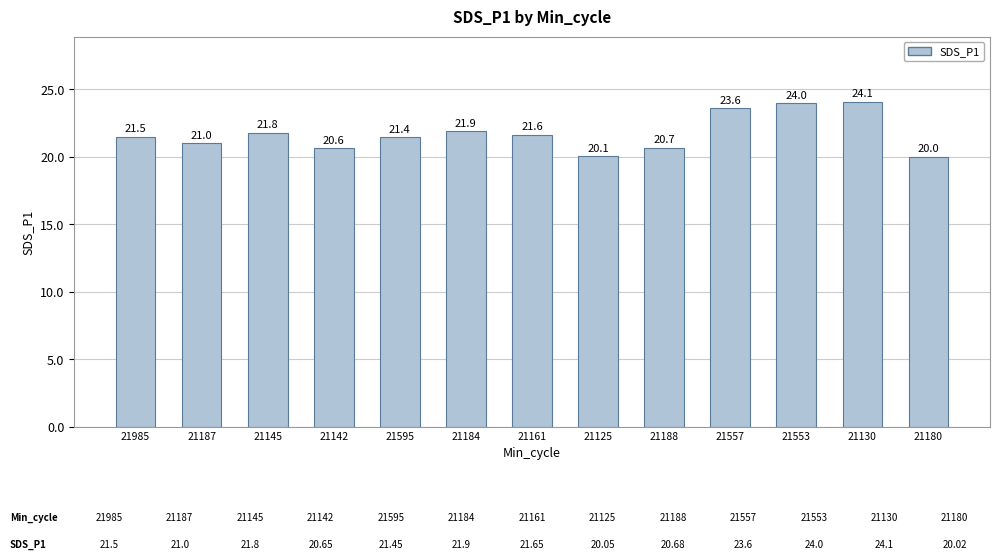

What is the approximate value at 21125?

20.1